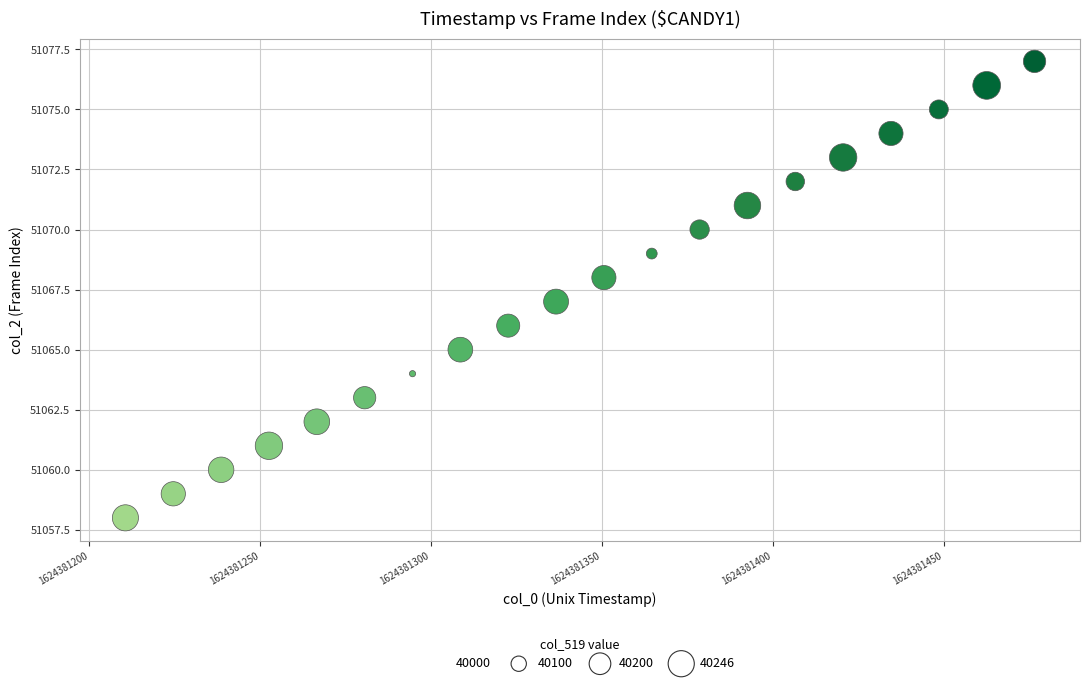

What is the range of Y values (max minus min)?

19